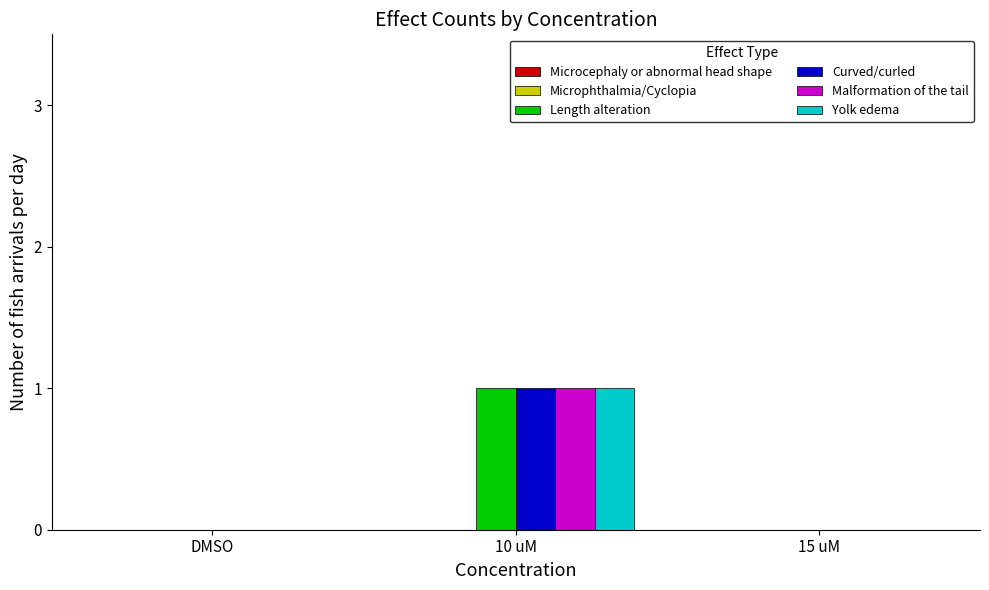

How many Curved/curled values are between 0 and 1?

3